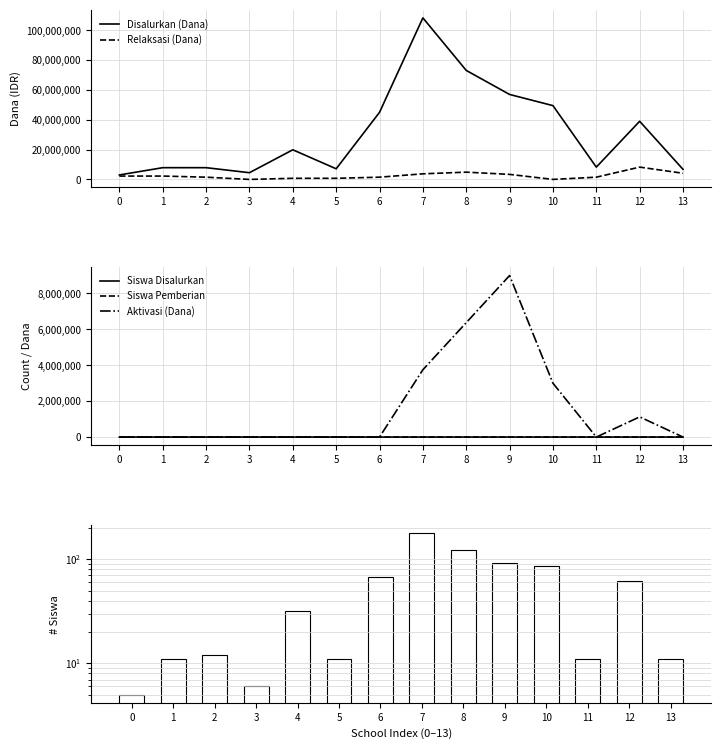

What is the highest value of the Relaksasi (Dana) series?

8250000